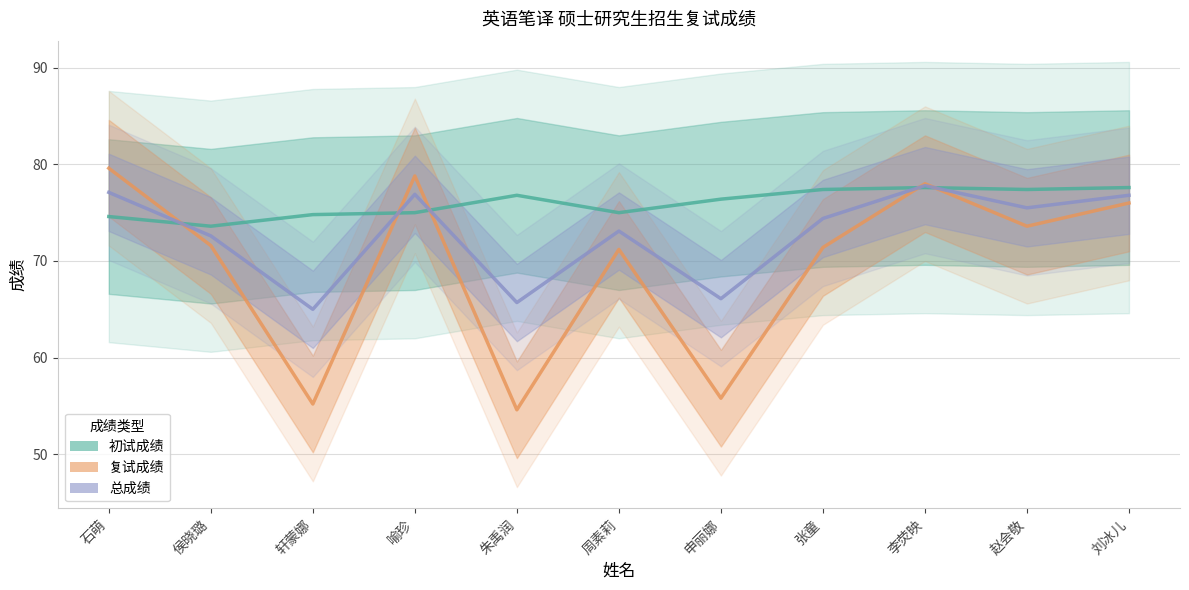

Which series ends up on top after the final intersection of 复试成绩 and 初试成绩?

初试成绩